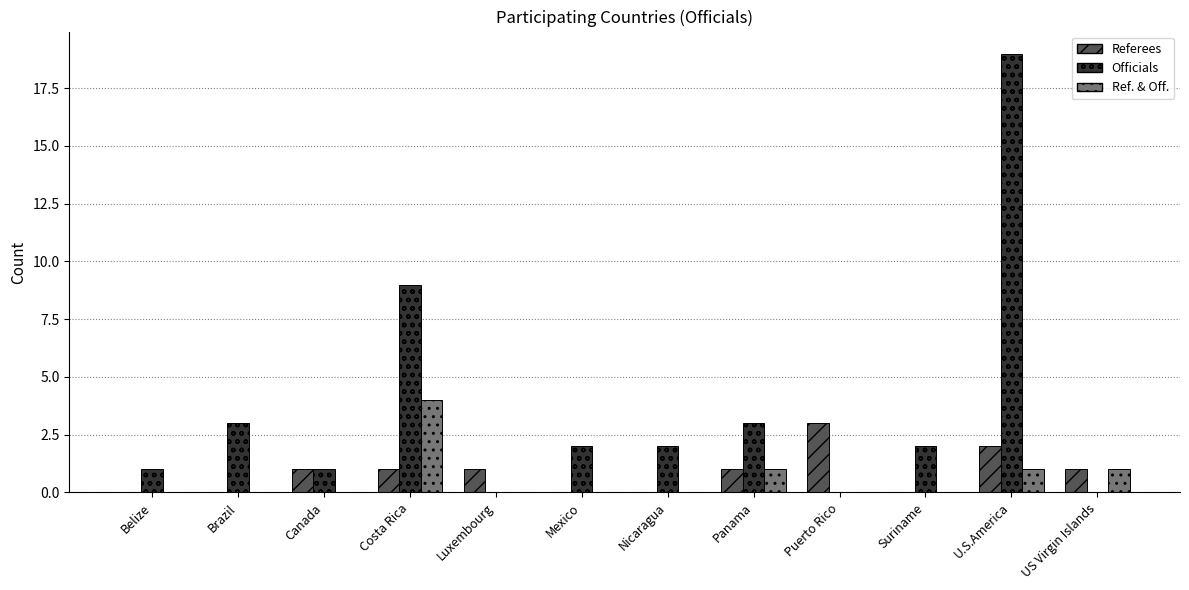

Is it true that Referees equals 0 at Belize?

True